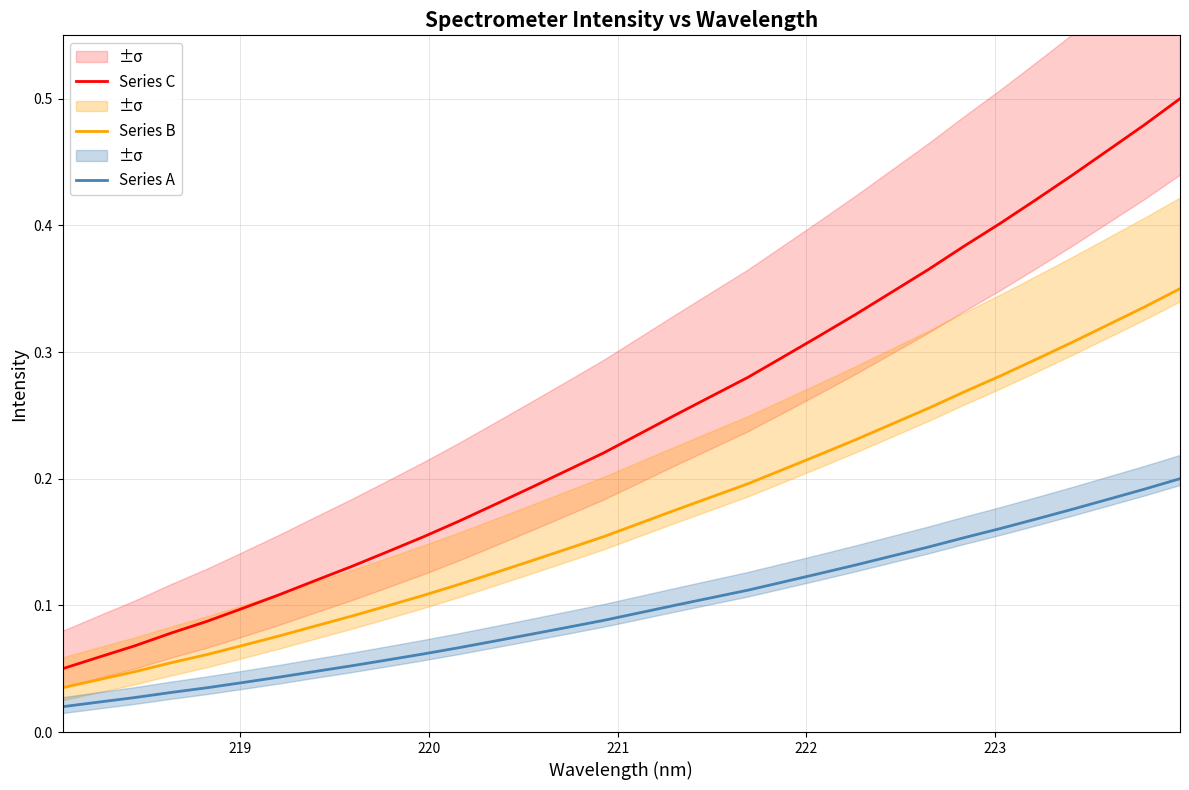

True or false: Series A and Series B intersect in this chart.

False